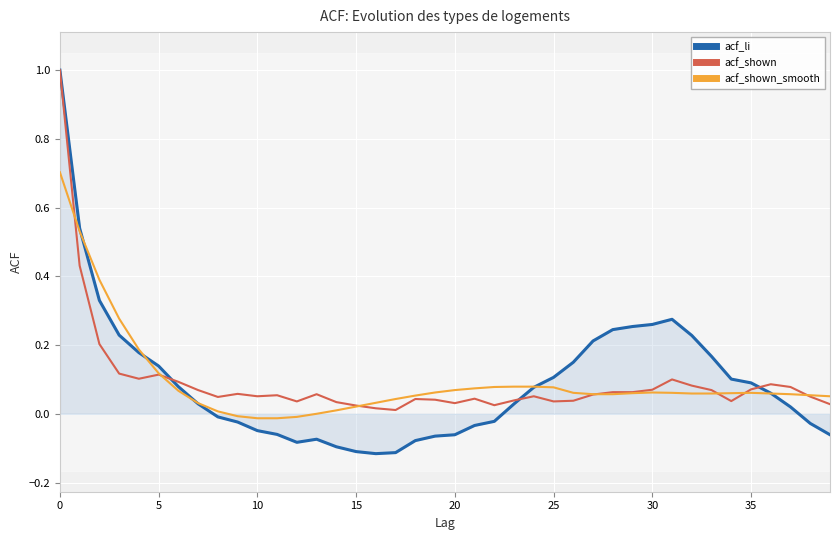

Is it true that acf_shown equals 1.0 at 0?

True